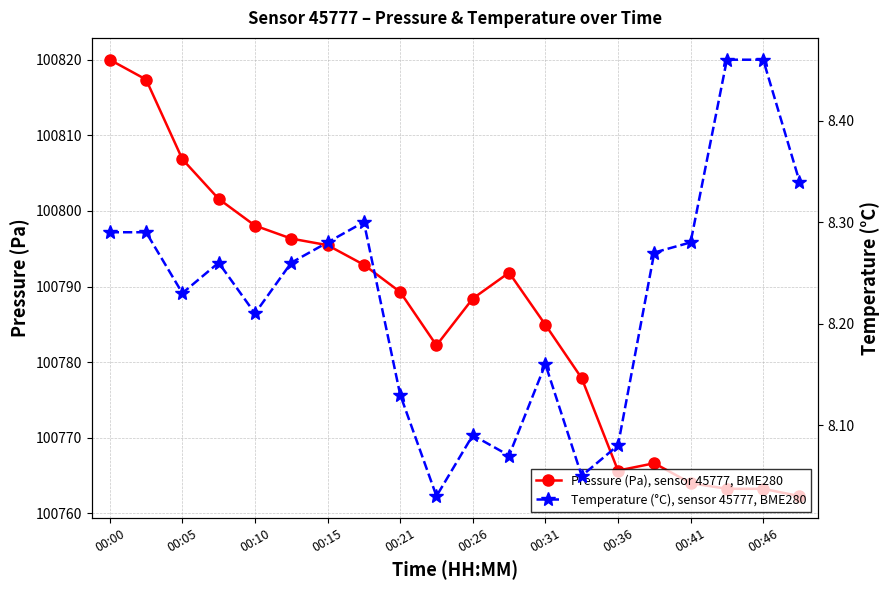

Count the number of data series in this chart.

2